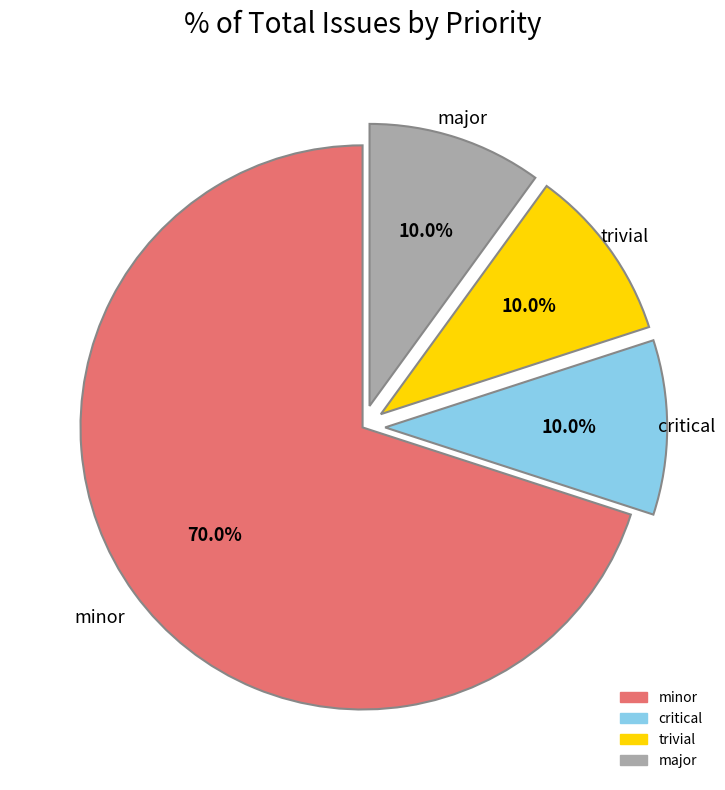

Is there any slice that represents more than half of the pie?

Yes